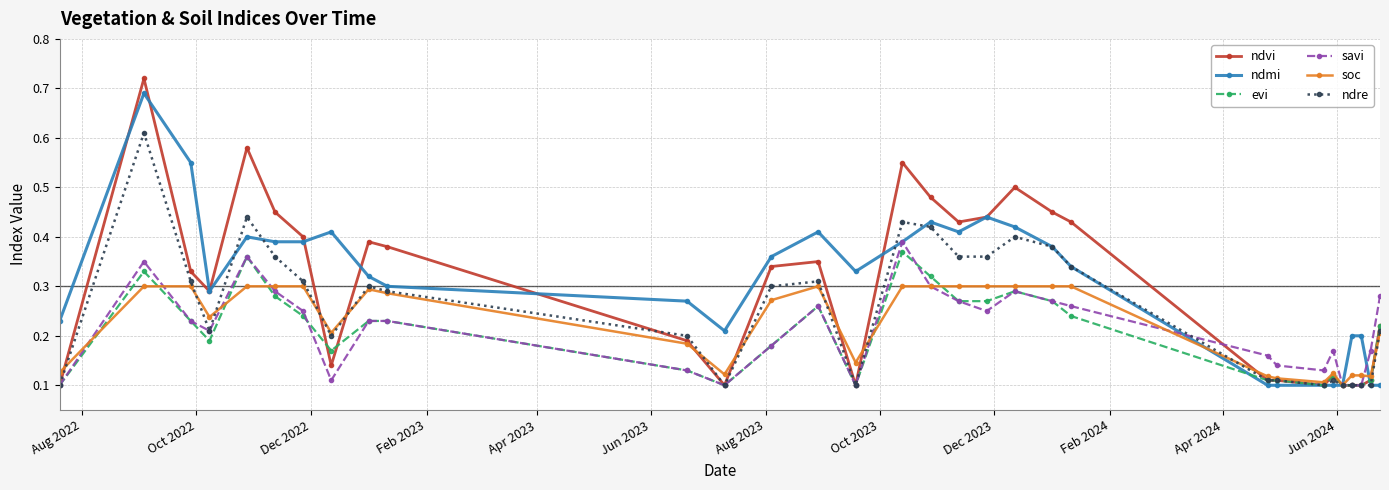

True or false: savi has more than 1 points higher than both neighbors.

True